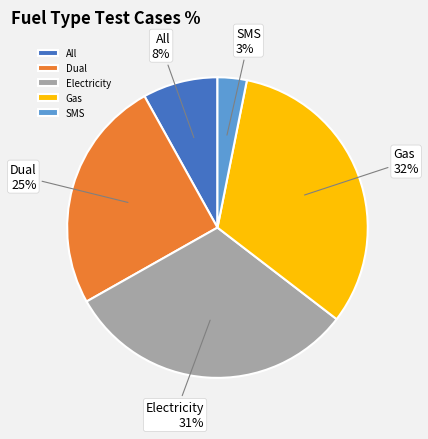

Rank the categories by value from highest to lowest.

Gas, Electricity, Dual, All, SMS